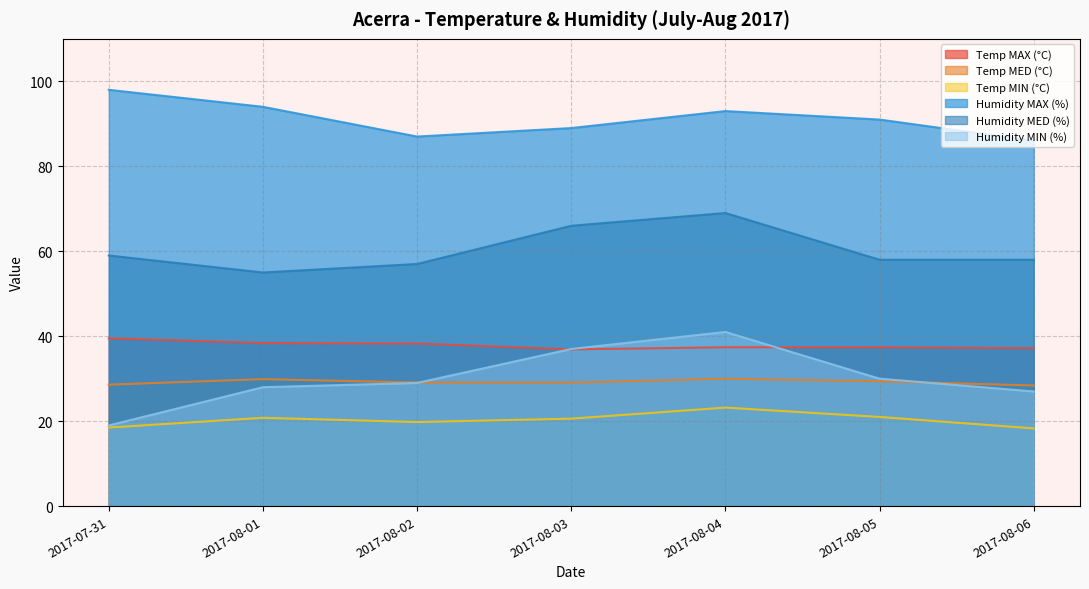

What is the difference between the maximum and minimum values in the Humidity MED (%) series?

14.0